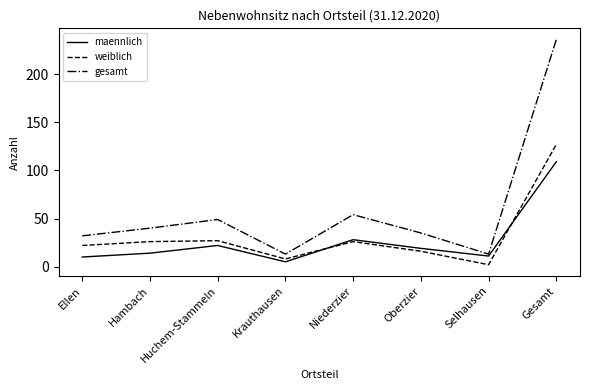

What is the highest value of the gesamt series?

236